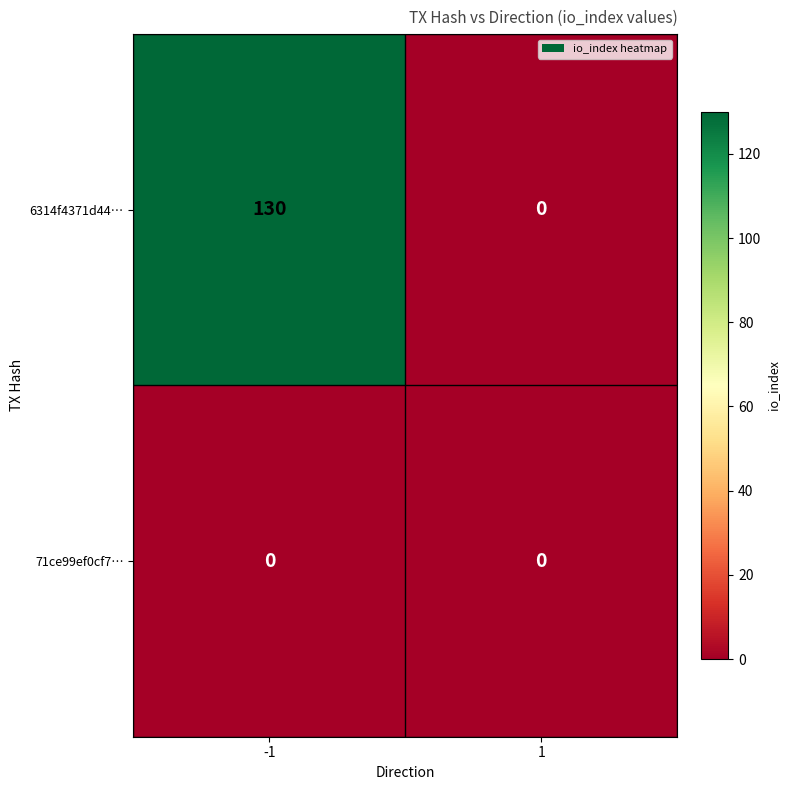

Reading left to right, transcribe all the data shown in this chart.

6314f4371d44…: -1=130	1=0
71ce99ef0cf7…: -1=0	1=0